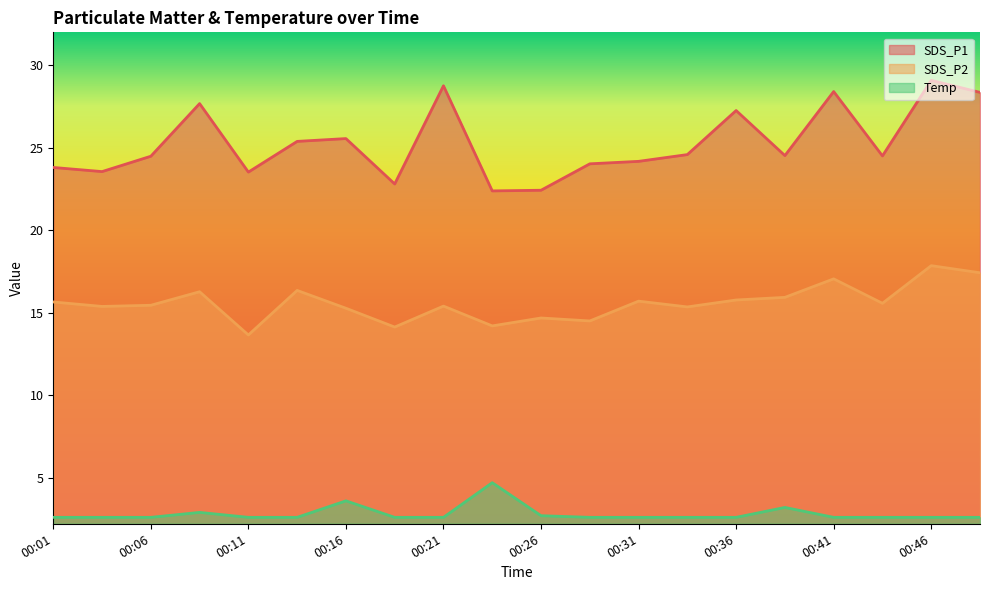

What is the sum of all SDS_P2 values?

311.6